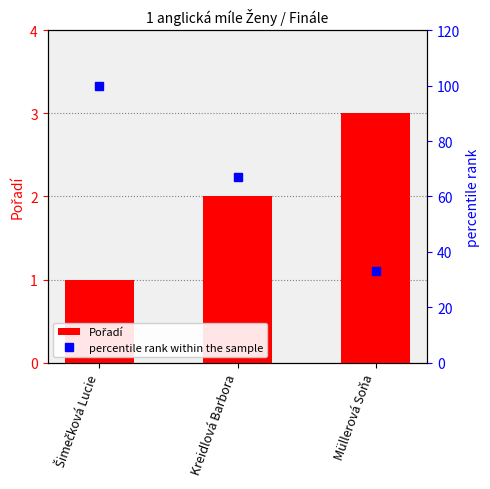

What is the label of the 3rd bar from the left?

Müllerová Soňa